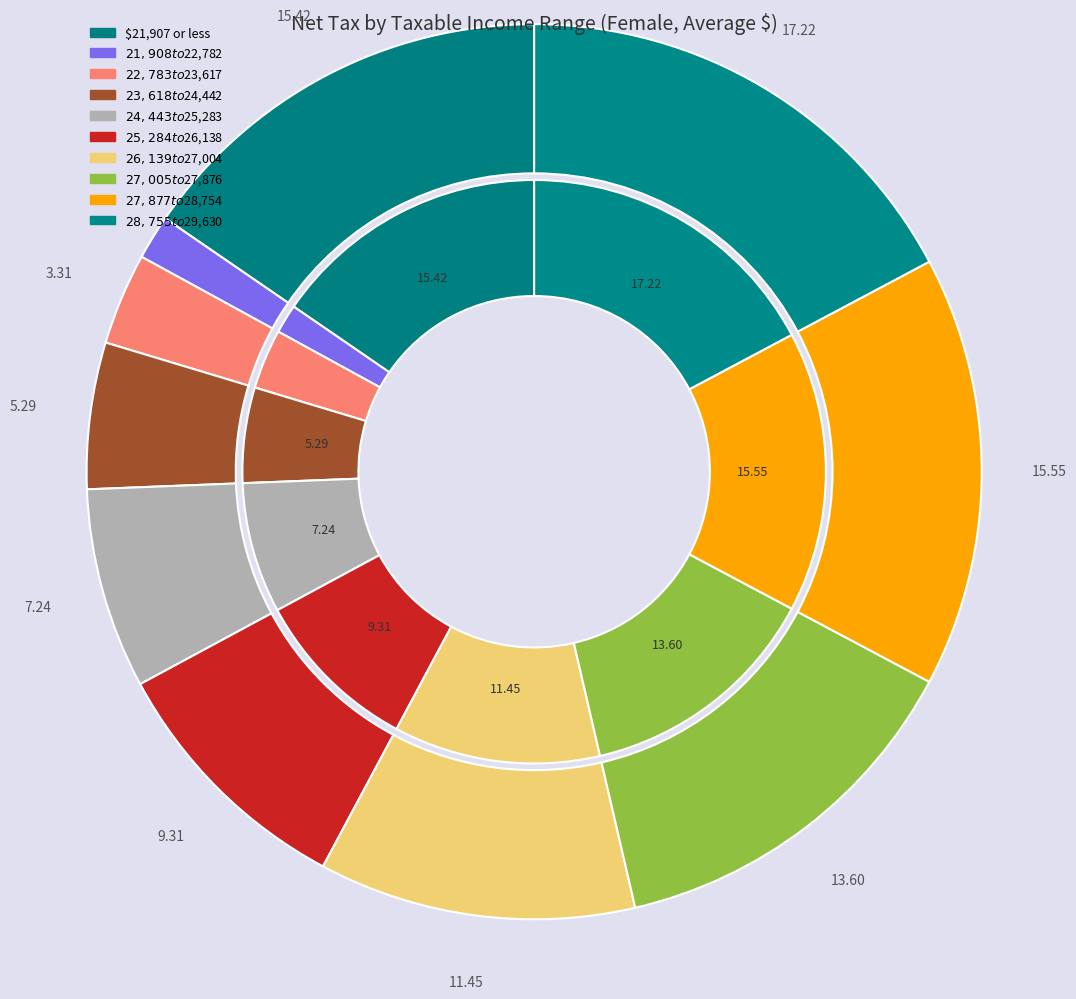

Which category has the biggest portion of the pie?

$28,755 to $29,630